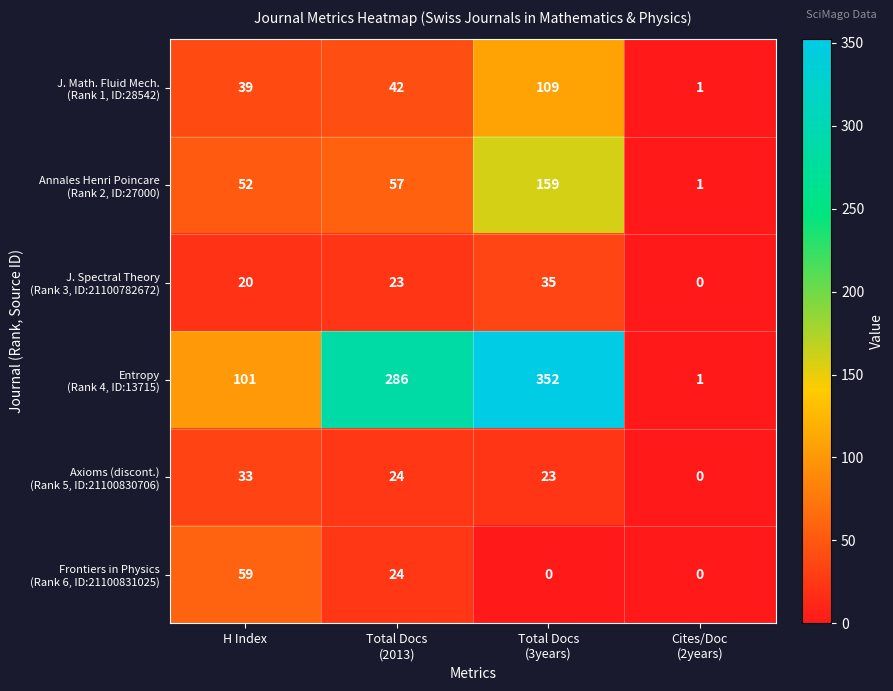

What is the spread (max minus min) of values at H Index?

81